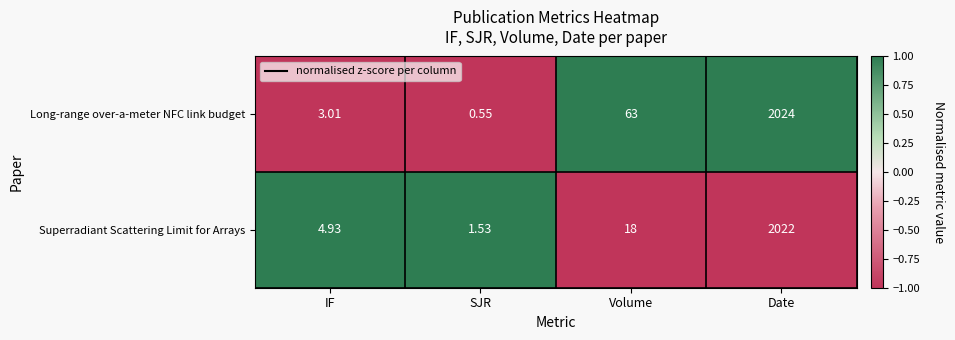

What is the greatest value displayed?

2024.0